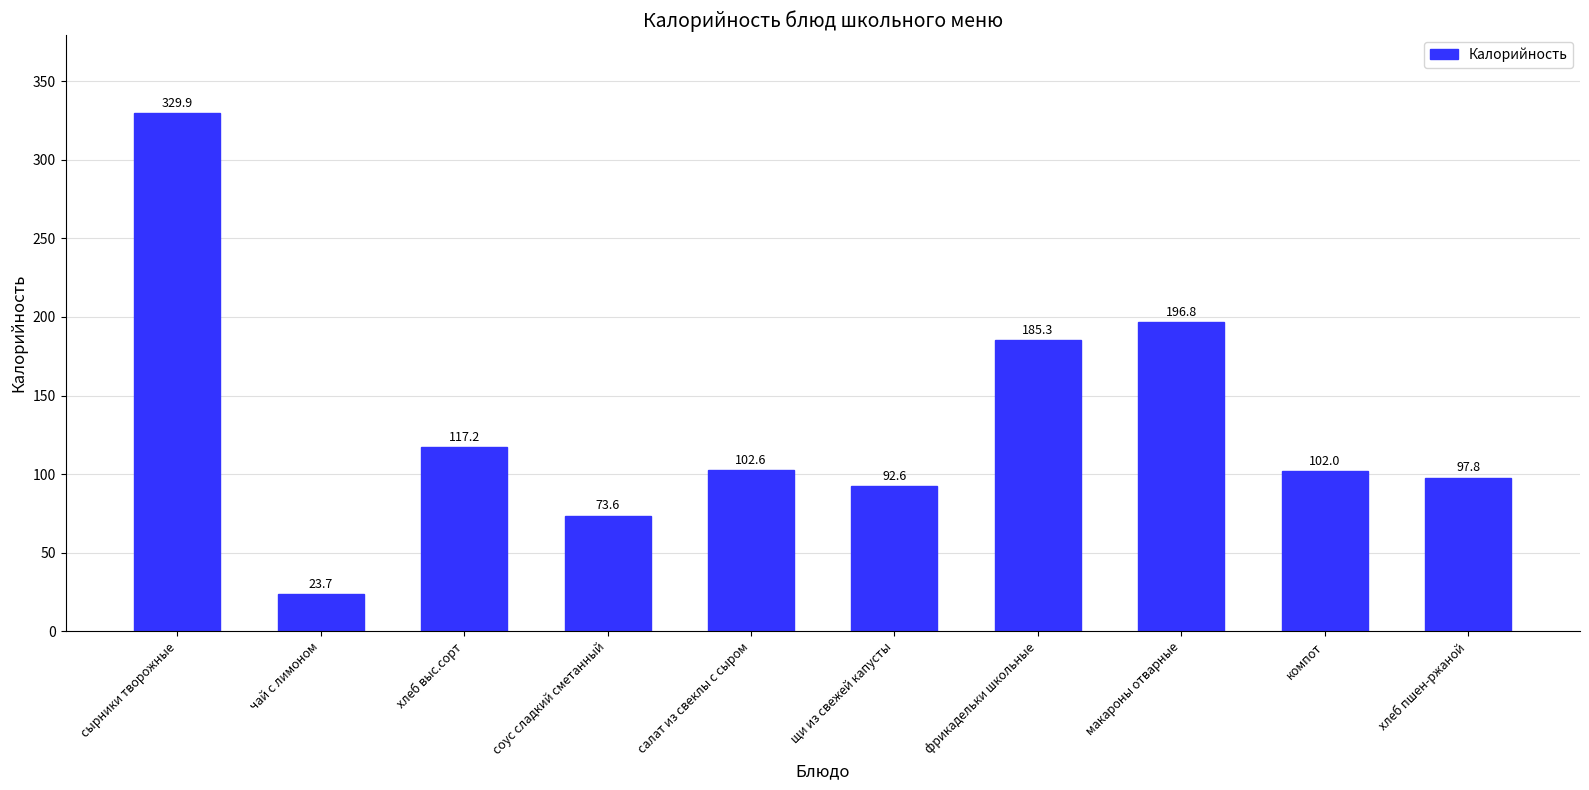

Approximately how many times larger is the value at фрикадельки школьные compared to салат из свеклы с сыром?

1.8